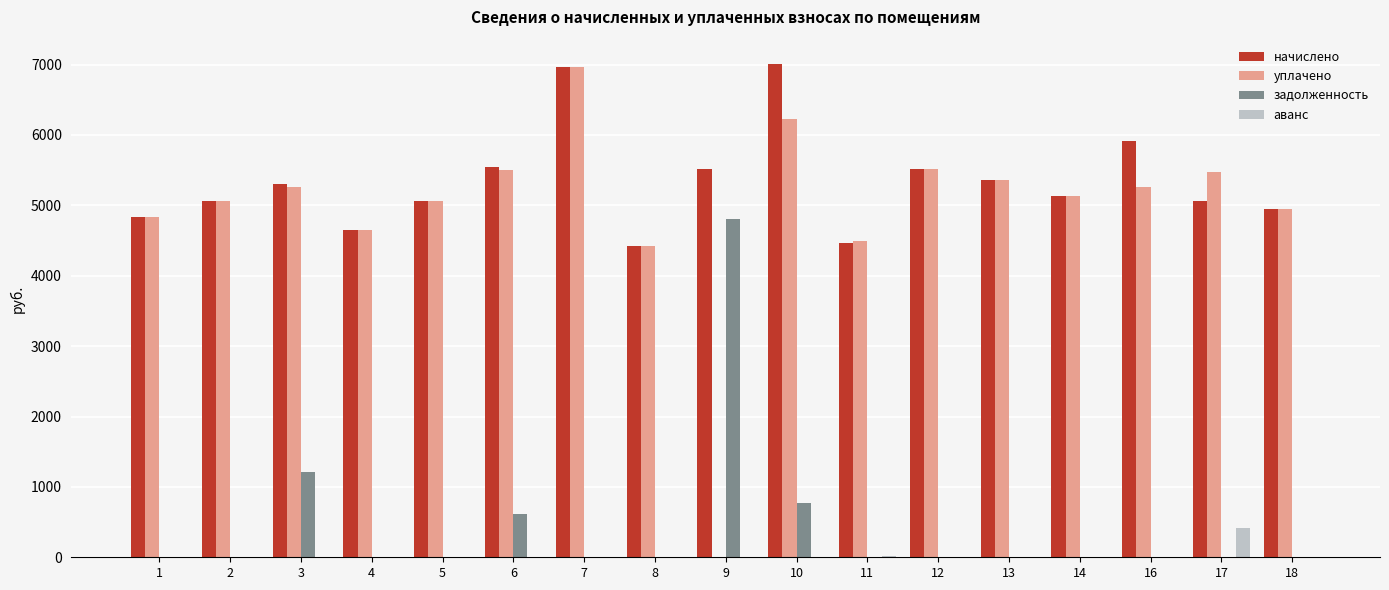

Which series has the largest total across all categories?

начислено